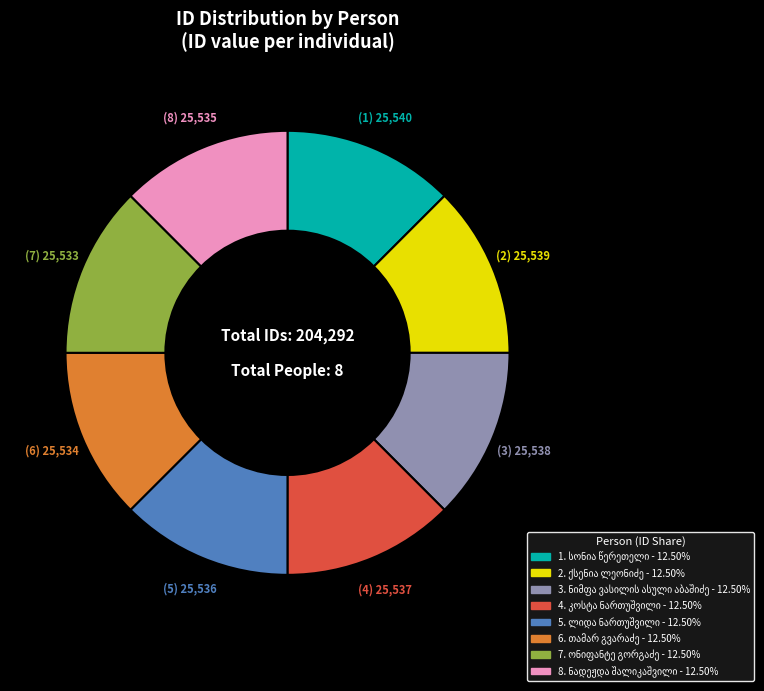

Is there a majority slice in this chart?

No